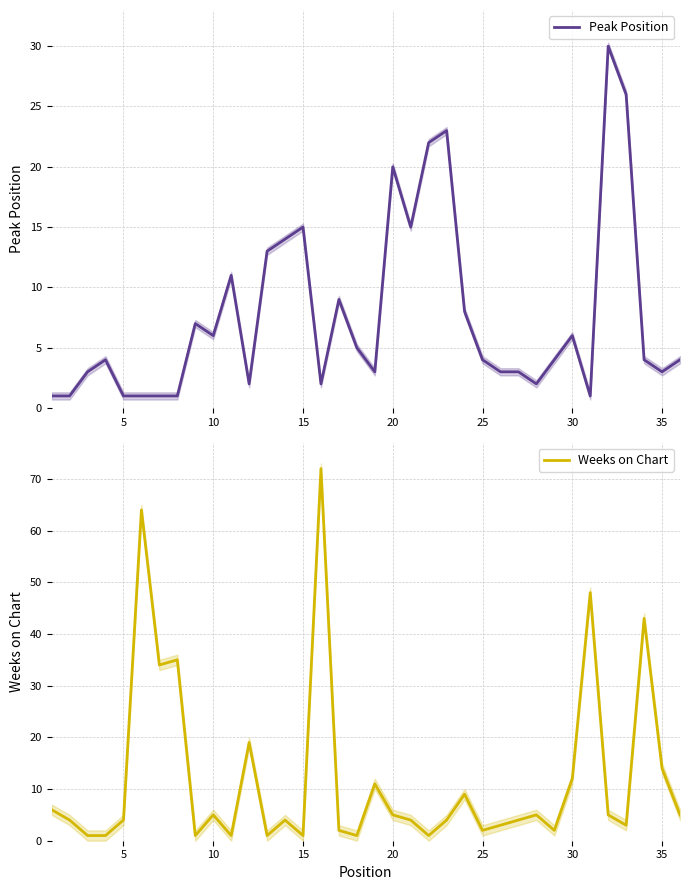

The Peak Position series shows 6 at 10. True or false?

True